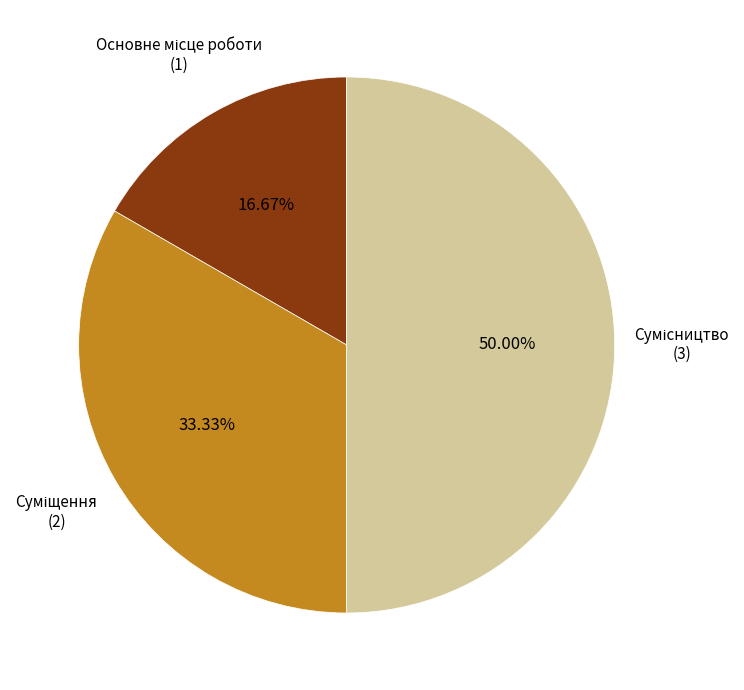

What portion of the pie excludes Сумісництво?

50.0%